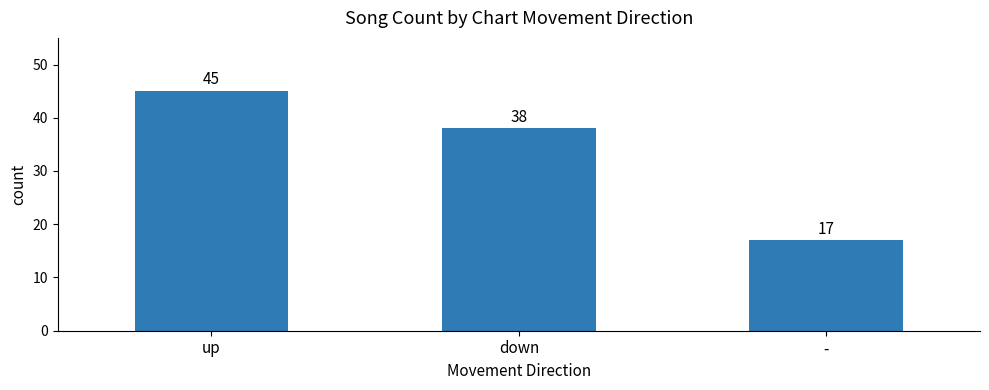

How many bars are there in total?

3